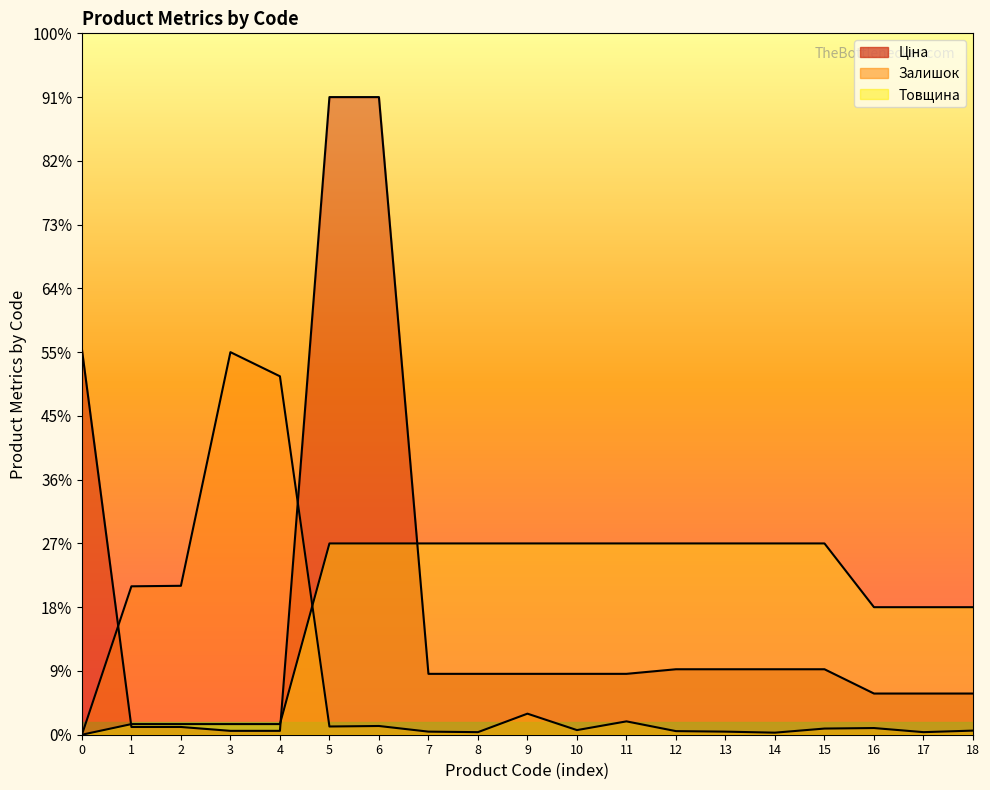

How many times do Залишок and Ціна cross each other?

2